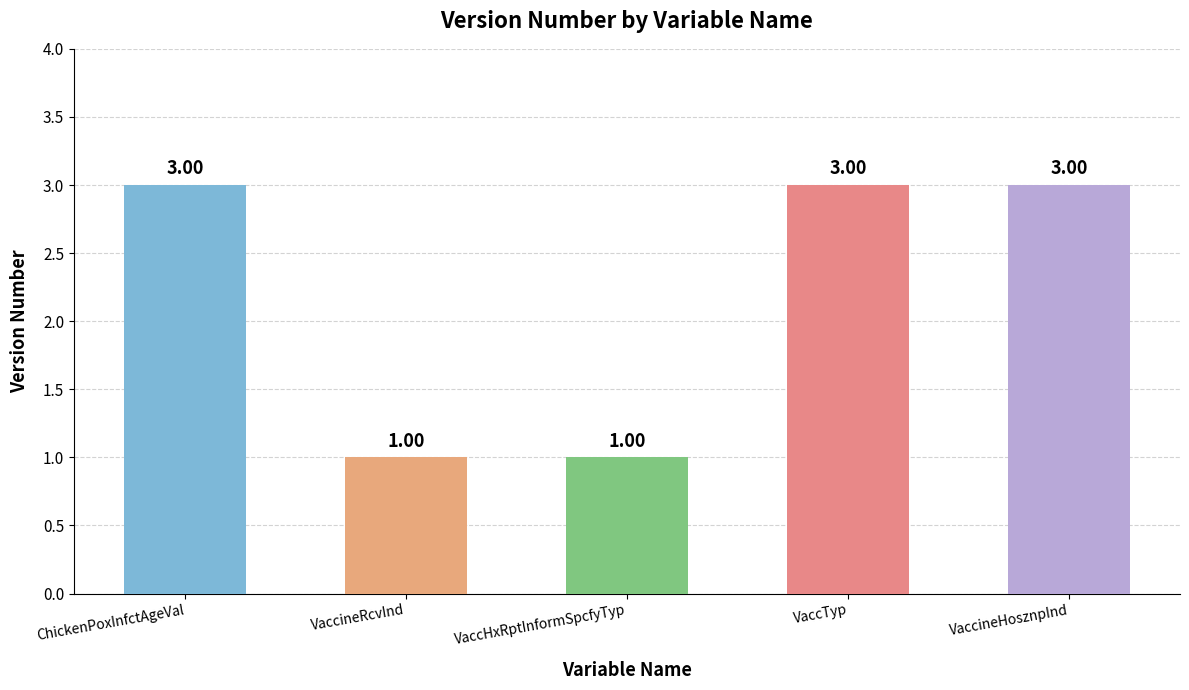

Which has a higher value, VaccineHosznpInd or VaccineRcvInd?

VaccineHosznpInd